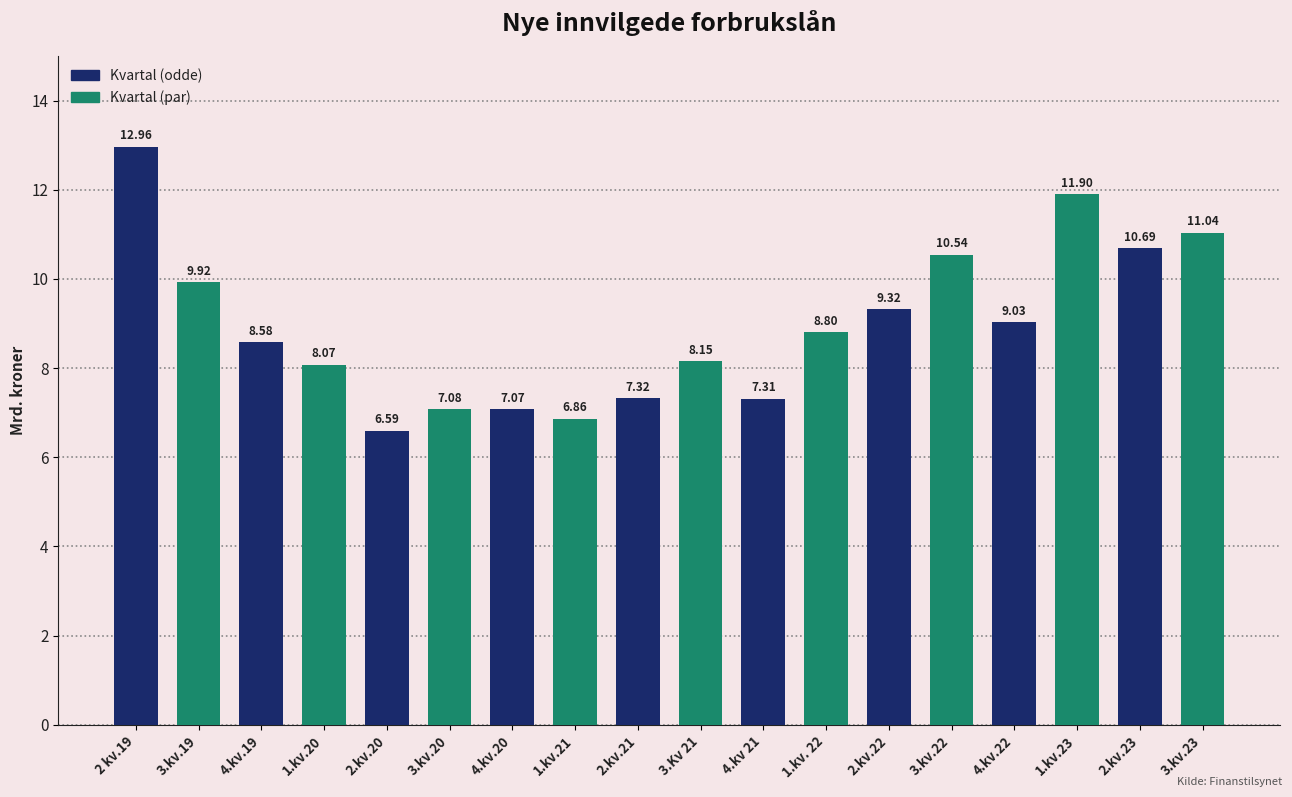

At which label does the data first exceed 8?

2 kv.19